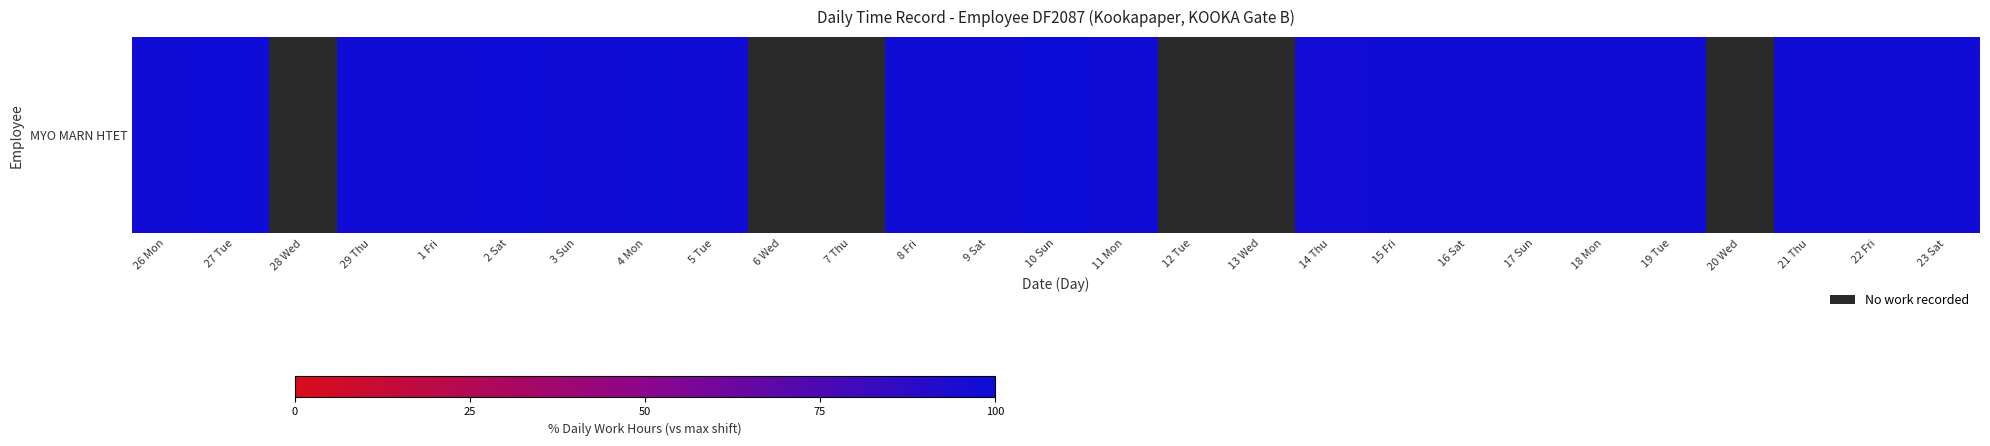

At which label is the value closest to 98?

19 Tue